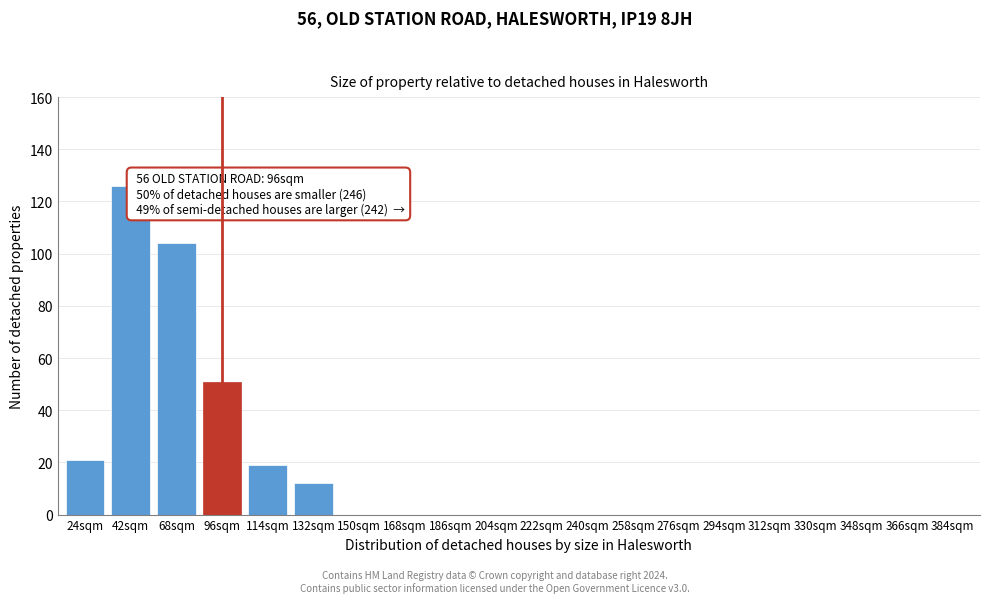

Reading left to right, extract all data points from this chart.

24sqm=21	42sqm=126	68sqm=104	96sqm=51	114sqm=19	132sqm=12	150sqm=0	168sqm=0	186sqm=0	204sqm=0	222sqm=0	240sqm=0	258sqm=0	276sqm=0	294sqm=0	312sqm=0	330sqm=0	348sqm=0	366sqm=0	384sqm=0